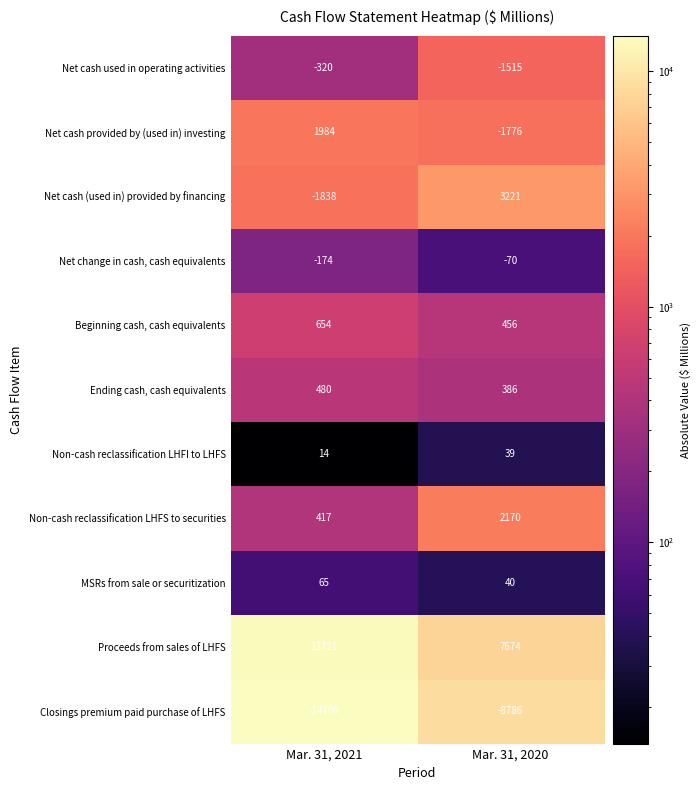

What is the spread (max minus min) of values at Mar. 31, 2020?

16460